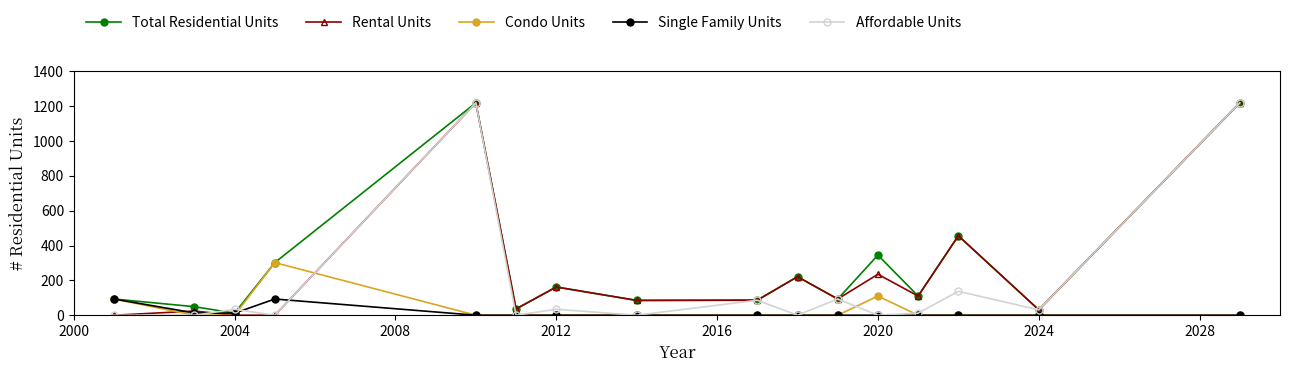

How many data points in Affordable Units are less than 31?

8